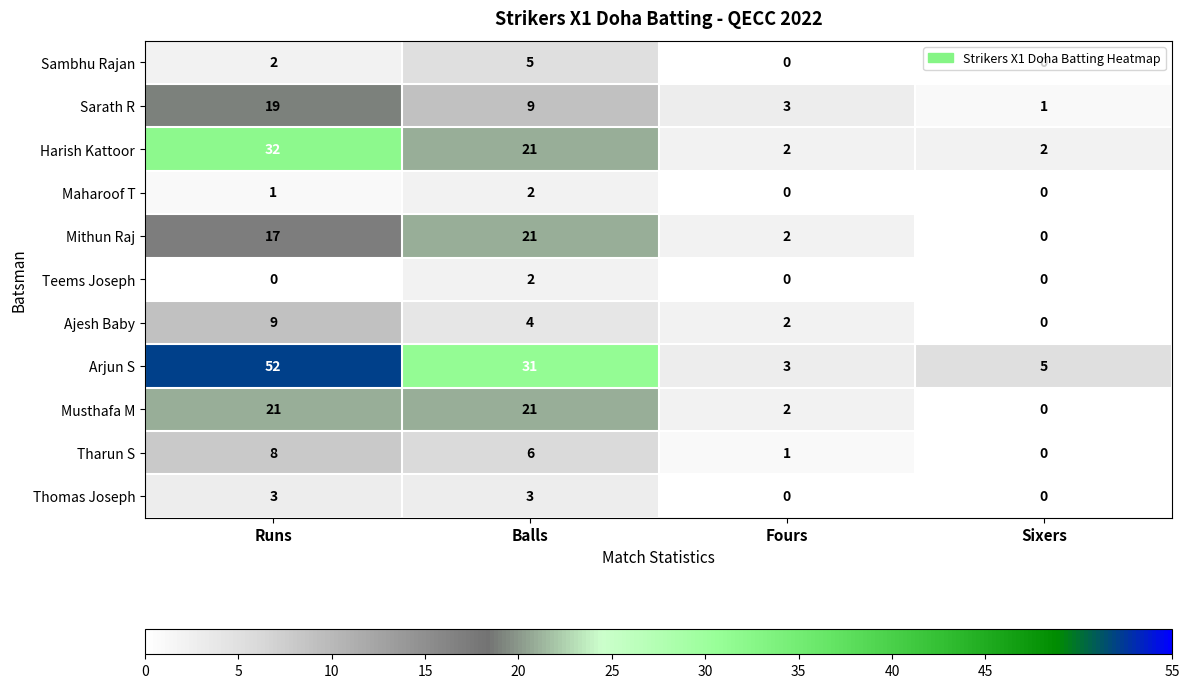

What is the approximate value of Ajesh Baby at Runs?

9